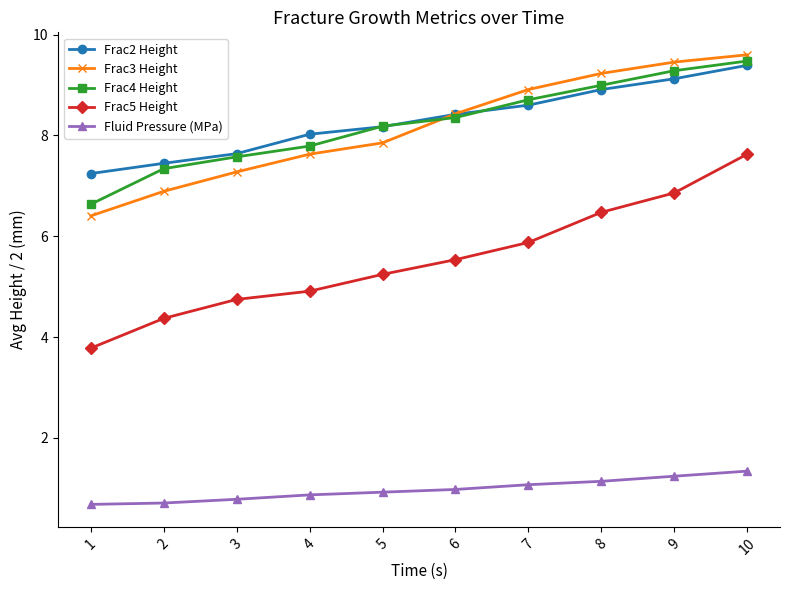

Reading right to left, extract all data points from this chart.

Frac2 Height: 10=9.4	9=9.1	8=8.9	7=8.6	6=8.4	5=8.2	4=8.0	3=7.6	2=7.4	1=7.2
Frac3 Height: 10=9.6	9=9.5	8=9.2	7=8.9	6=8.4	5=7.9	4=7.6	3=7.3	2=6.9	1=6.4
Frac4 Height: 10=9.5	9=9.3	8=9.0	7=8.7	6=8.4	5=8.2	4=7.8	3=7.6	2=7.3	1=6.6
Frac5 Height: 10=7.6	9=6.9	8=6.5	7=5.9	6=5.5	5=5.2	4=4.9	3=4.7	2=4.4	1=3.8
Fluid Pressure (MPa): 10=1.3	9=1.2	8=1.1	7=1.1	6=1.0	5=0.9	4=0.9	3=0.8	2=0.7	1=0.7